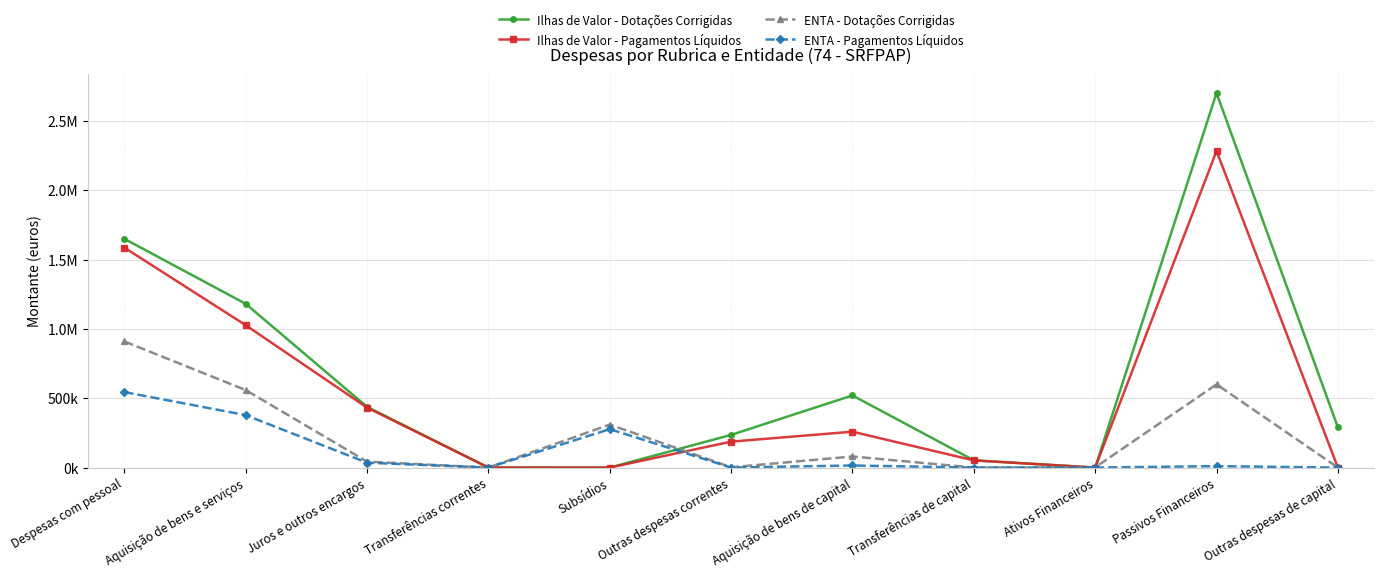

What is the greatest value displayed?

2700733.4